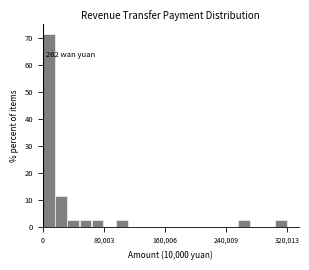

Around what value on the x-axis is the tallest bar? Give the approximate position of its centre, as read against the axis.

10000